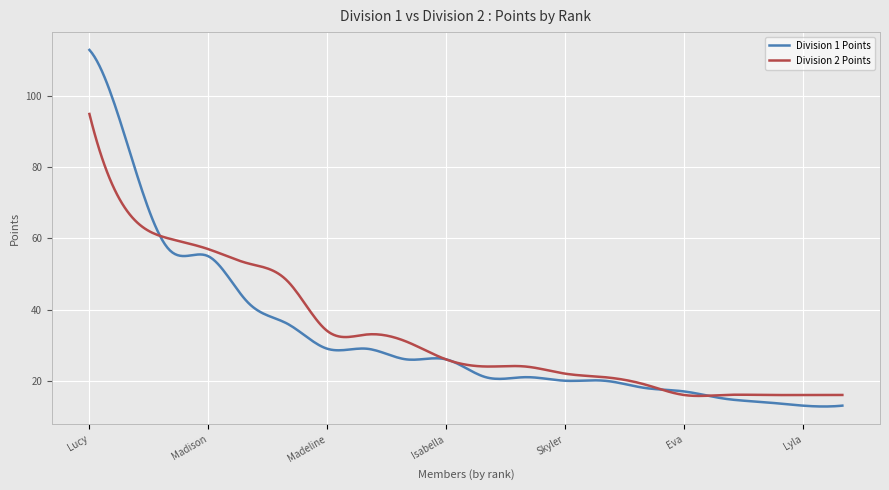

Which series has the widest spread of values?

Division 1 Points